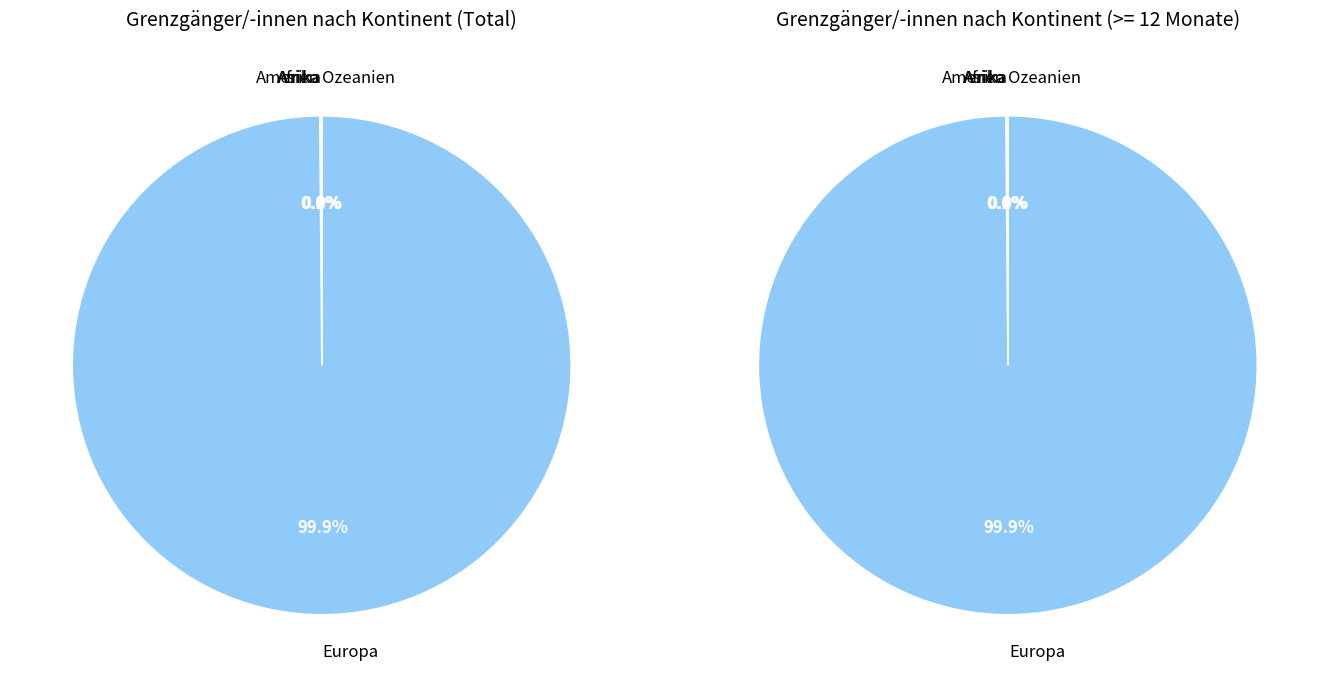

What is the majority slice?

Europa